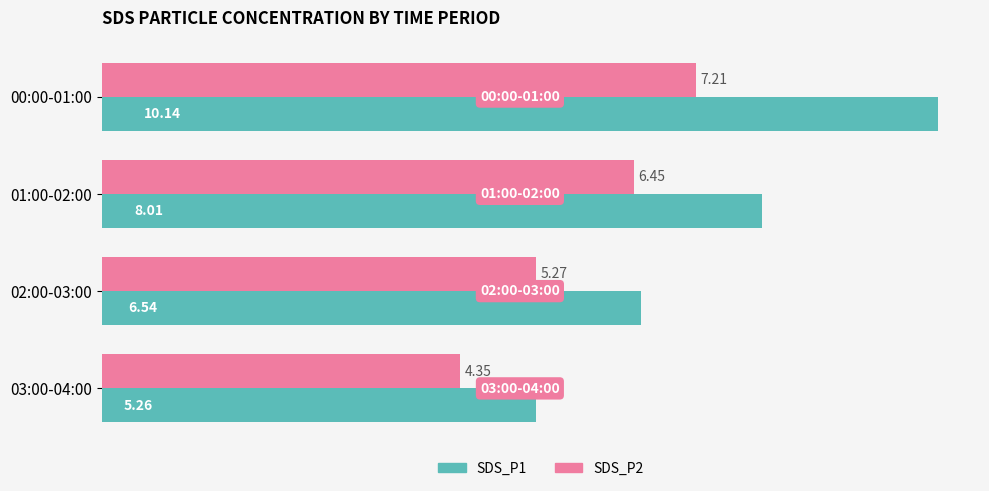

At 02:00-03:00, list the series in order from largest to smallest.

SDS_P1, SDS_P2